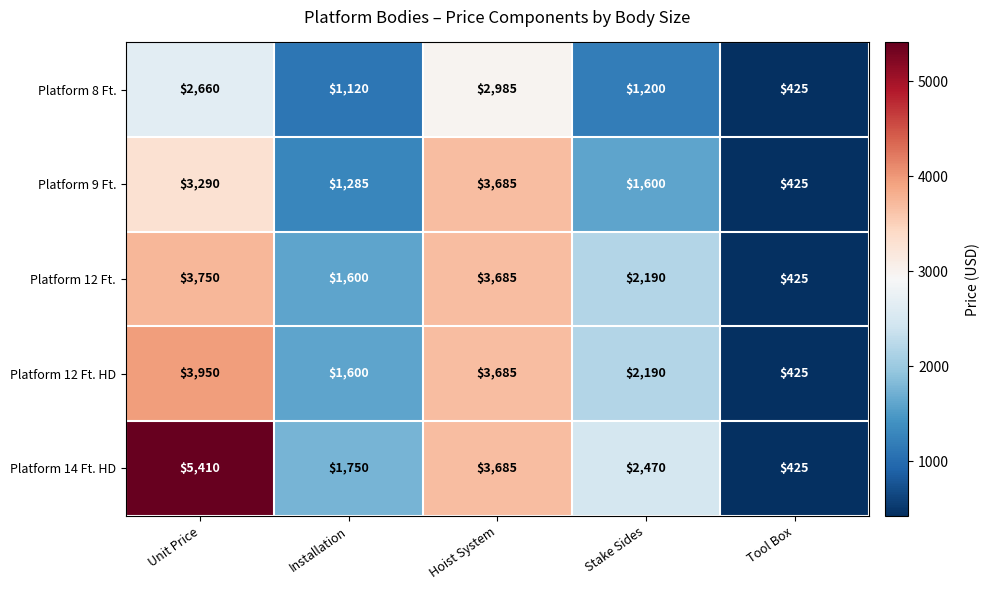

What is the average value of the Platform 12 Ft. series?

2330